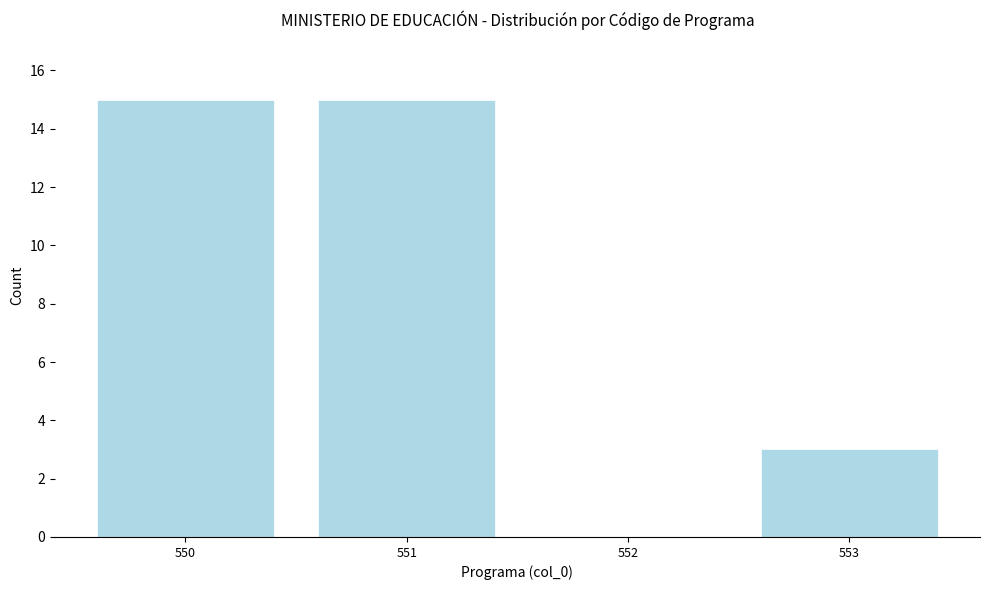

Reading right to left, transcribe all the data shown in this chart.

553=3	552=0	551=15	550=15